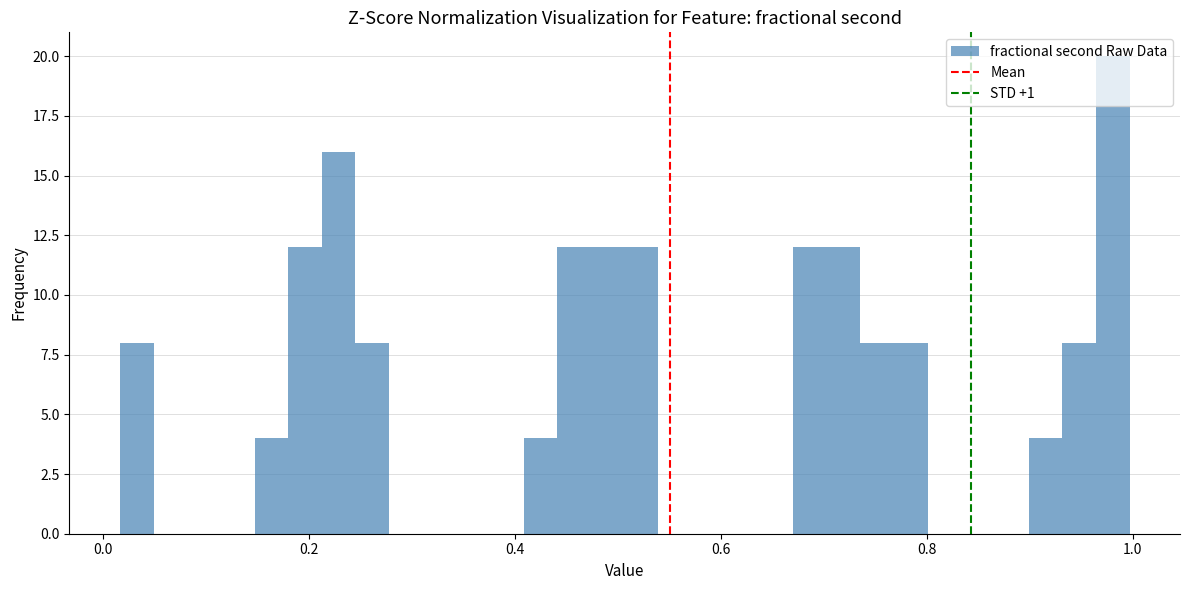

Read against the x-axis, roughly where is the centre of the tallest bar?

0.98